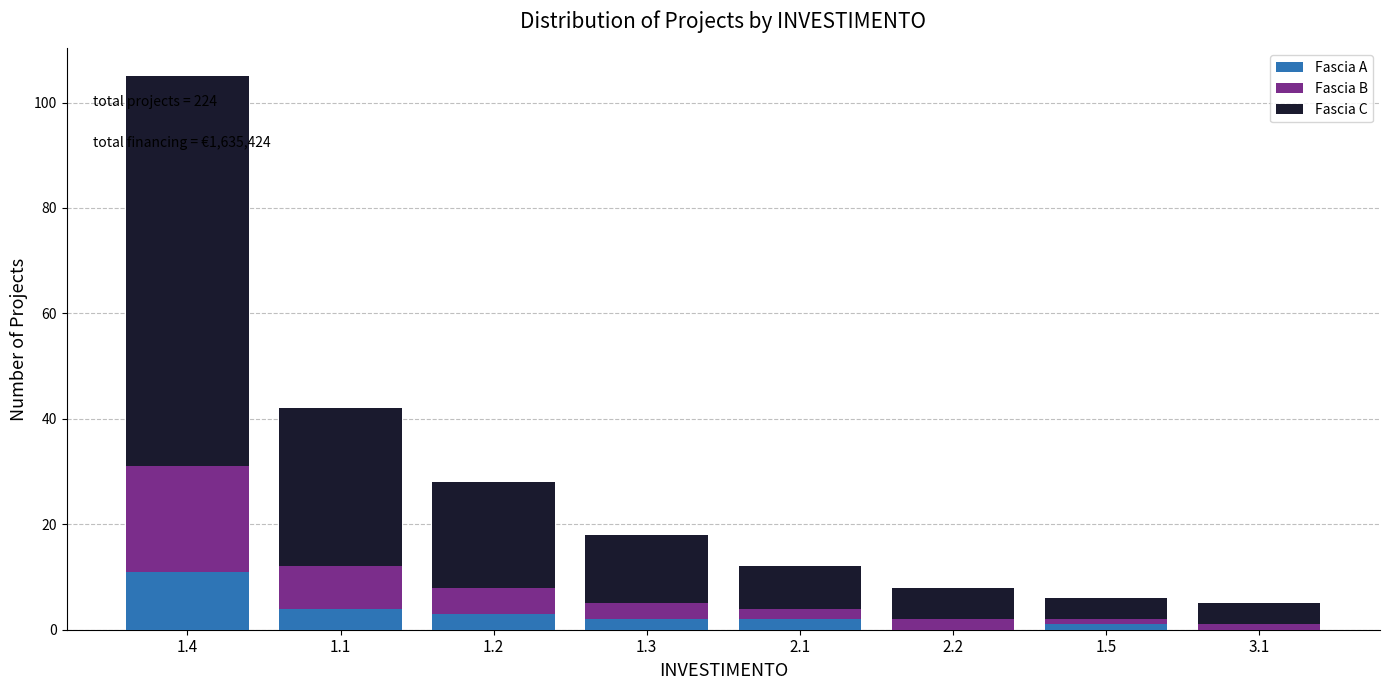

Reading left to right, transcribe the values for Fascia A.

1.4=11	1.1=4	1.2=3	1.3=2	2.1=2	2.2=0	1.5=1	3.1=0